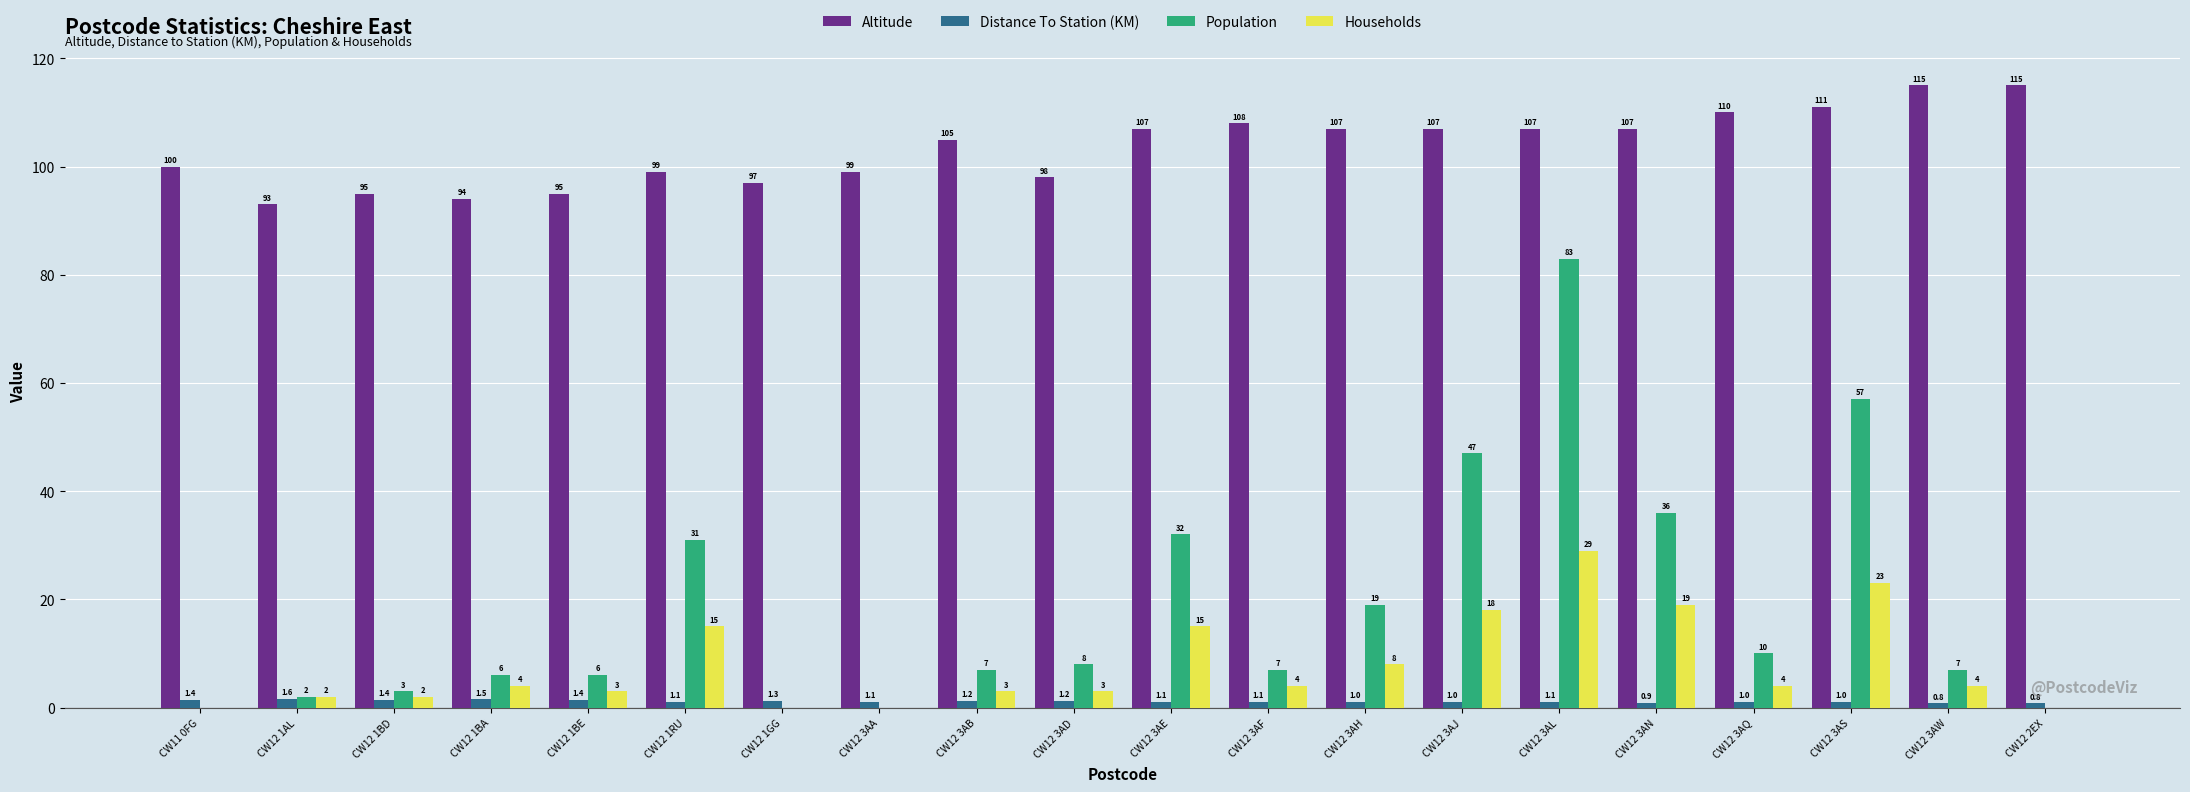

At which category is the sum across all series the highest?

CW12 3AL